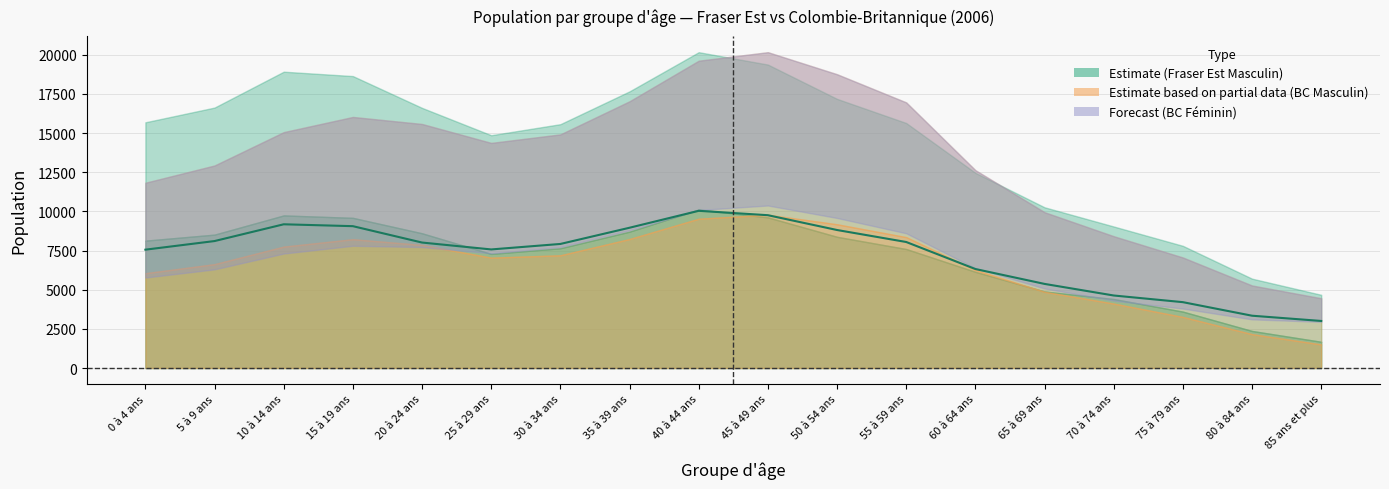

What is the change in value from 0 à 4 ans to 75 à 79 ans?

-3350